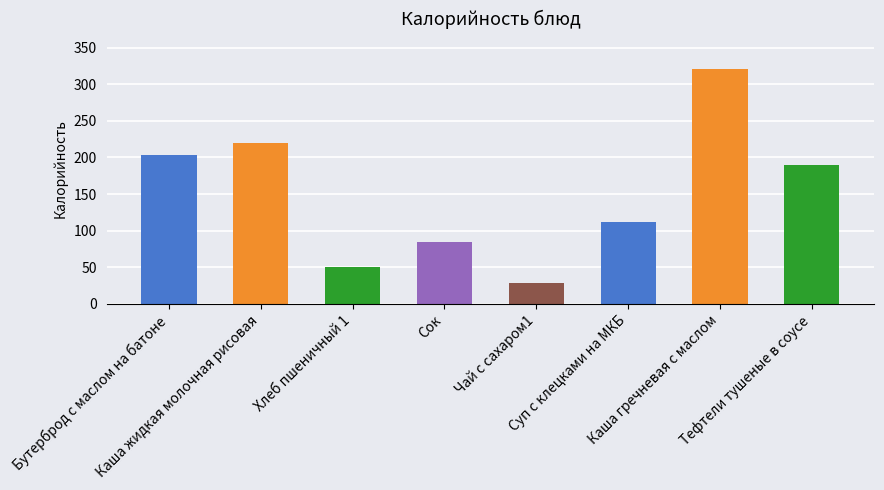

What position from the left is Сок?

4